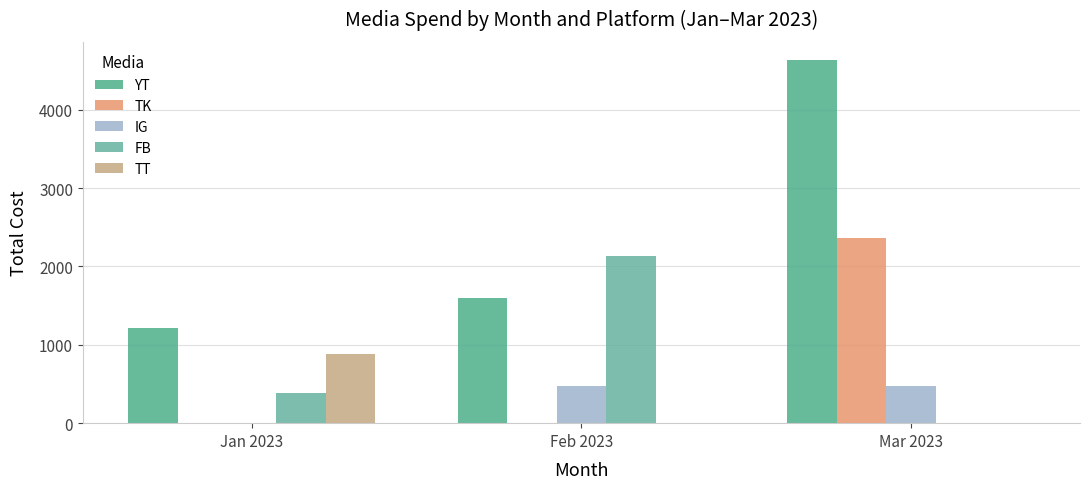

Where is TT nearest to the value 441?

Jan 2023